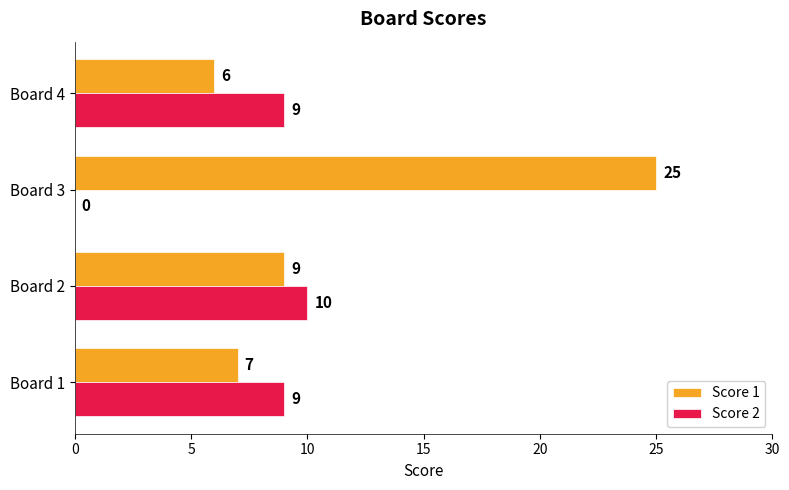

Where is Score 1 nearest to the value 15?

Board 2